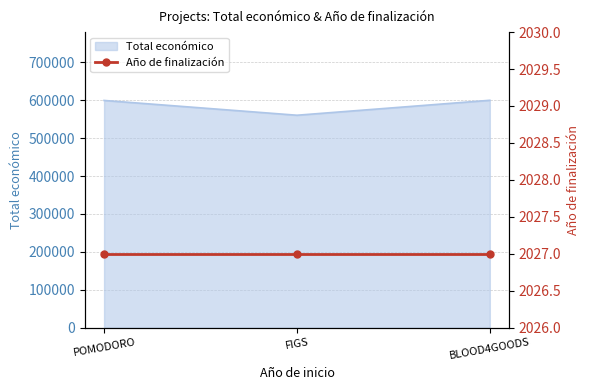

Where is Total económico nearest to the value 580244?

POMODORO